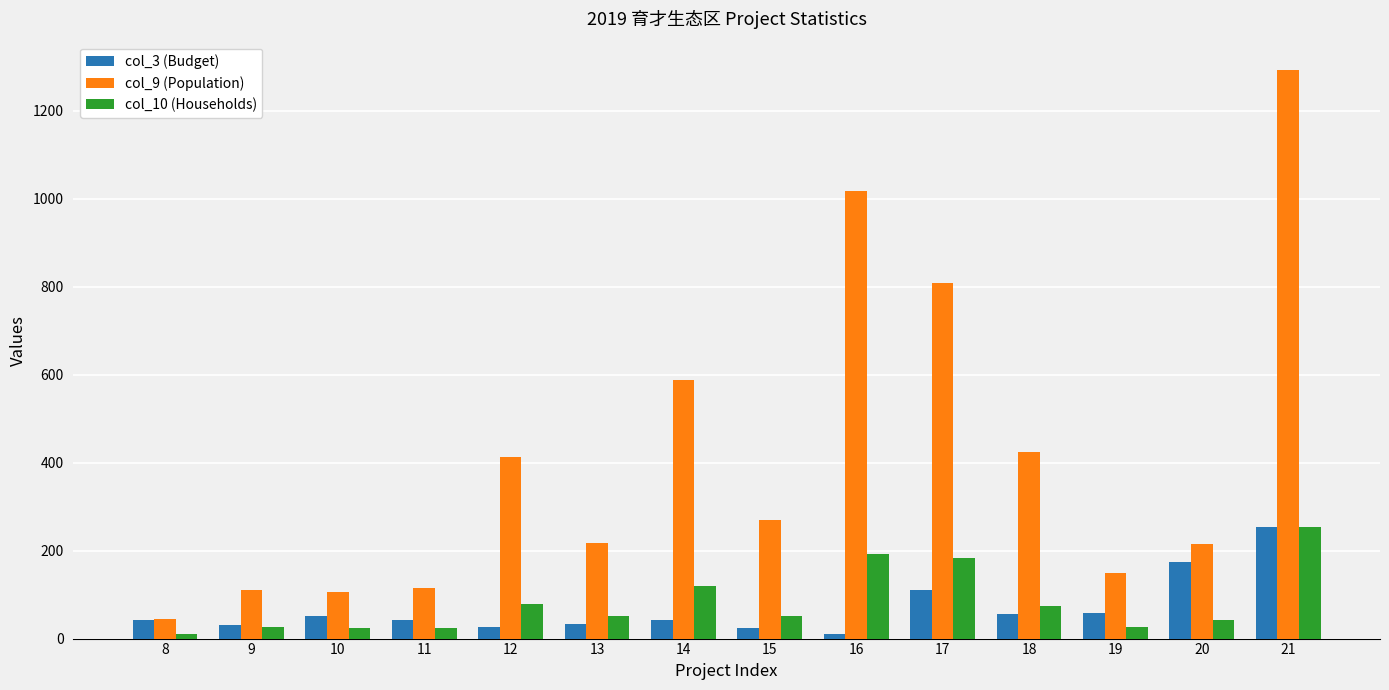

Which series has the largest range (max minus min)?

col_9 (Population)